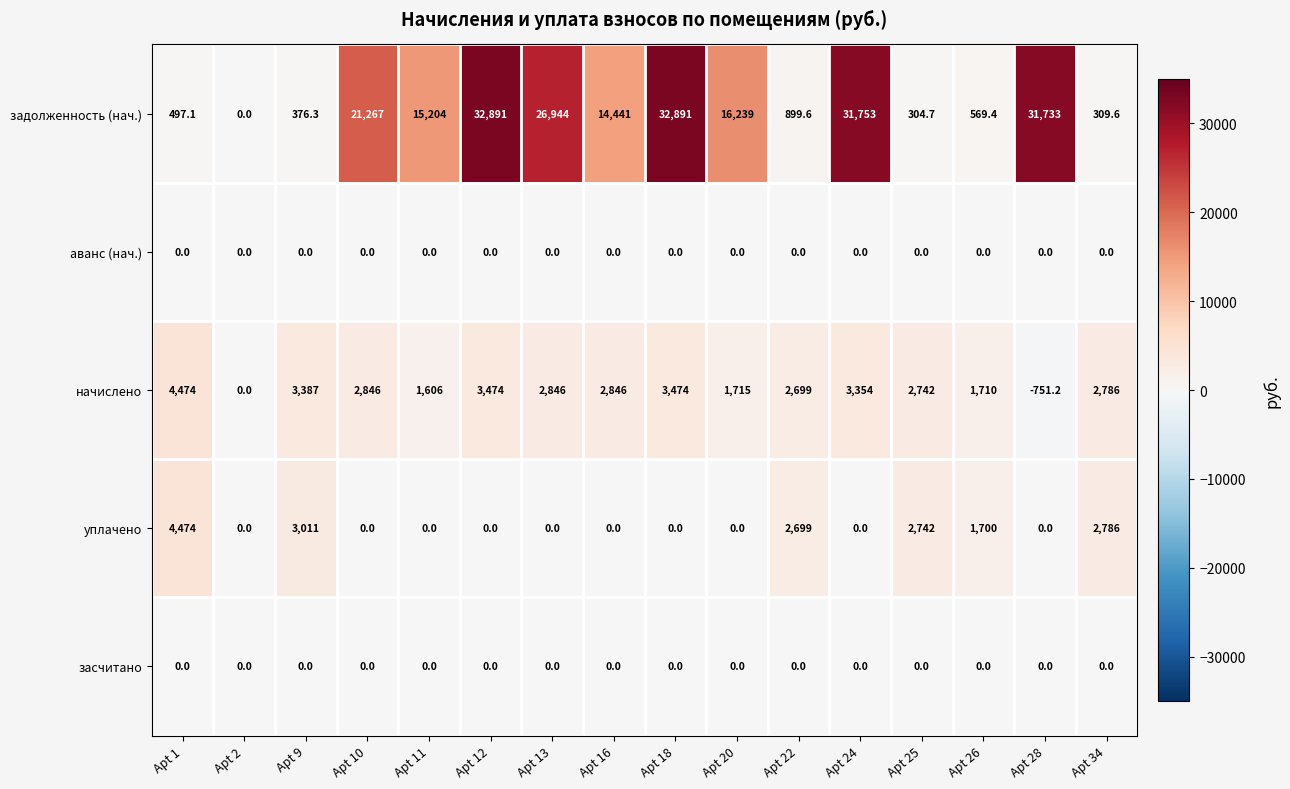

At how many categories does at least one series exceed 18130?

6